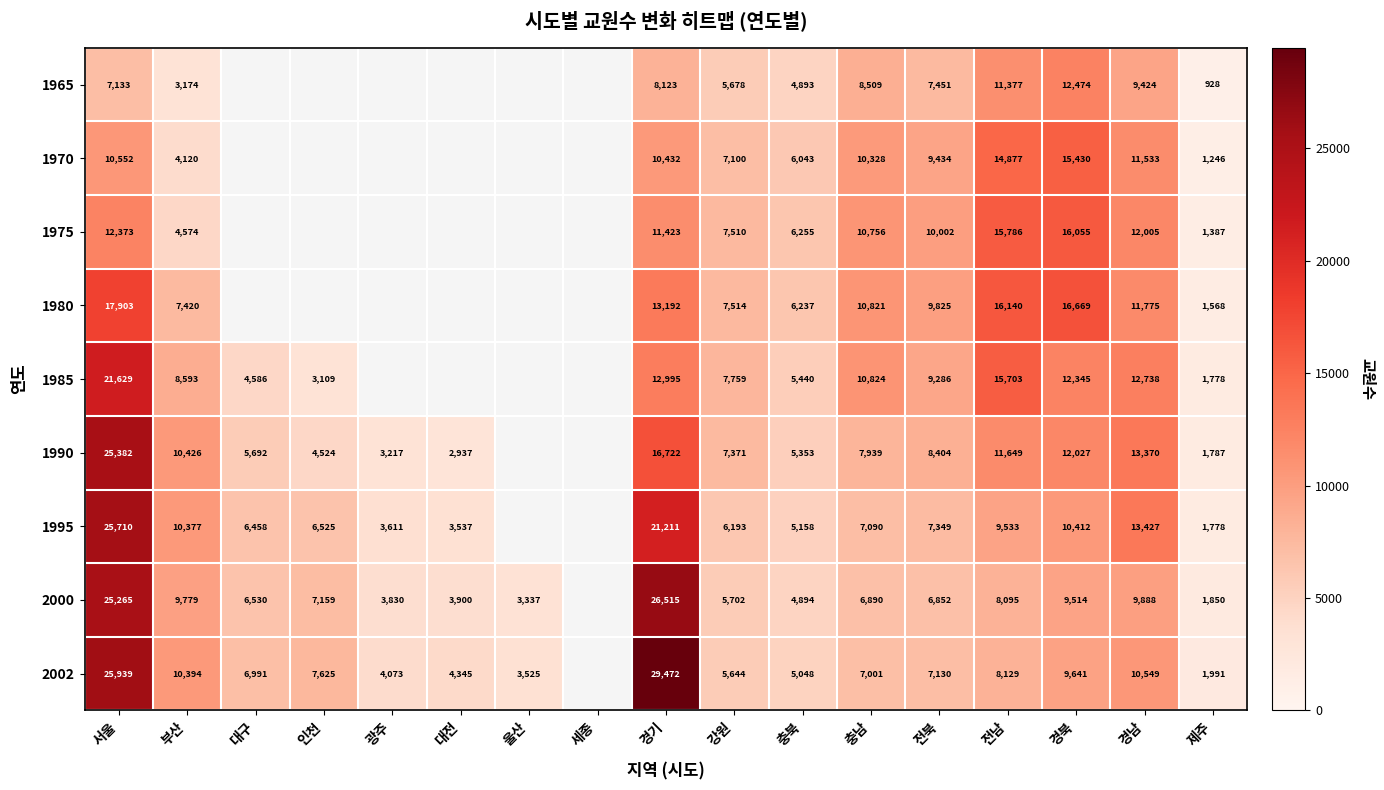

What is the sum of the 1995 values at 광주 and 부산?

13988